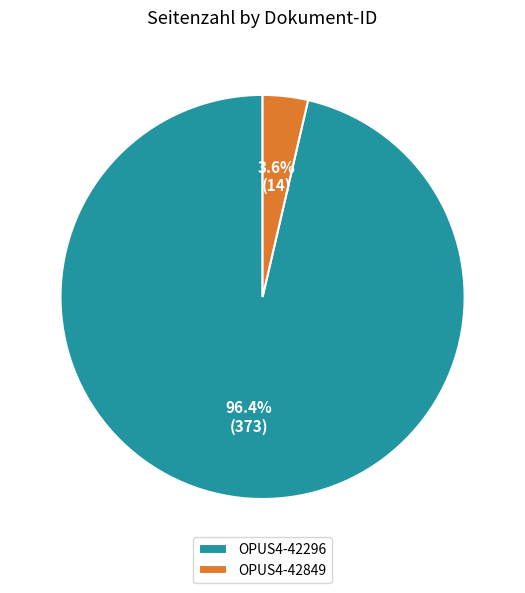

What percentage do OPUS4-42849 and OPUS4-42296 together represent?

100.0%